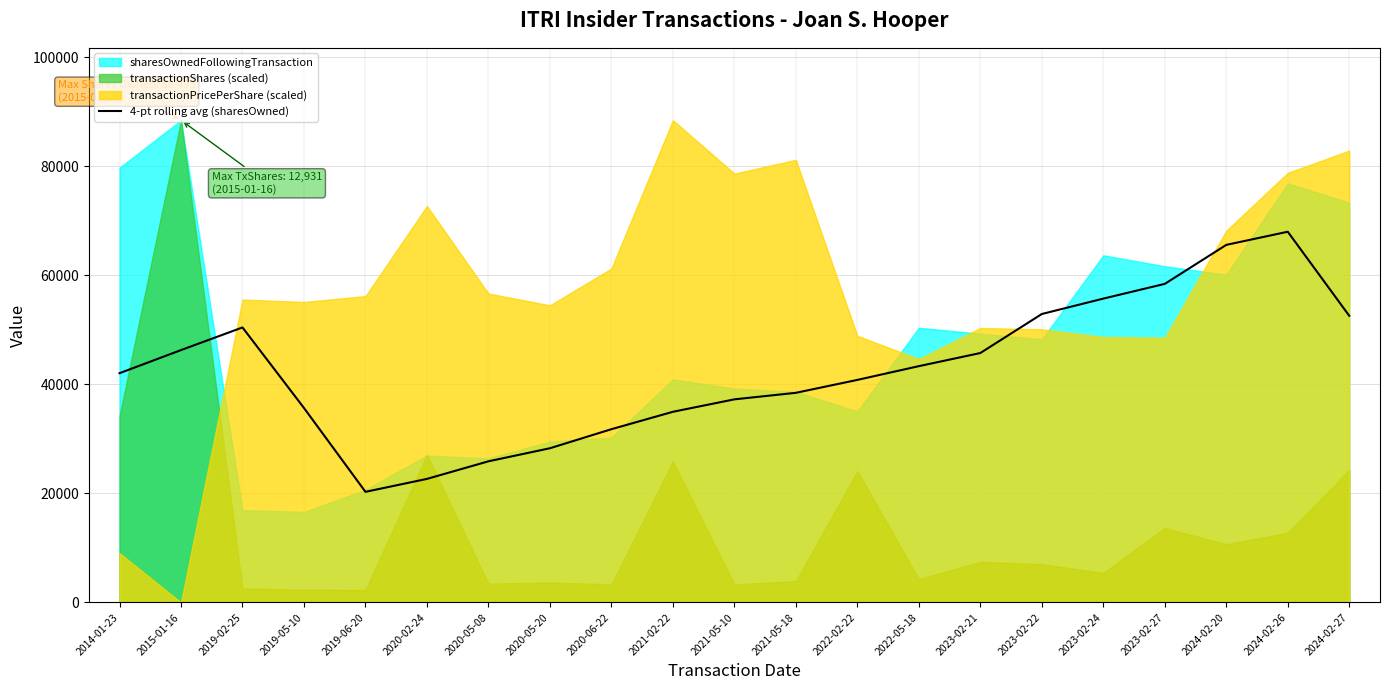

How many interior local peaks (higher than both neighbors) does the data have?

2